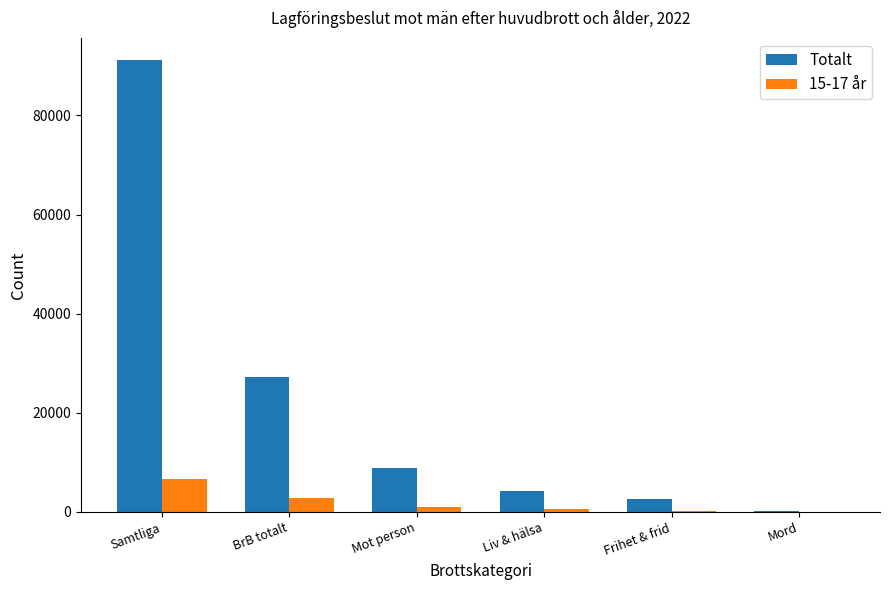

Is the value of Totalt at Mord greater than the value of 15-17 år at BrB totalt?

No